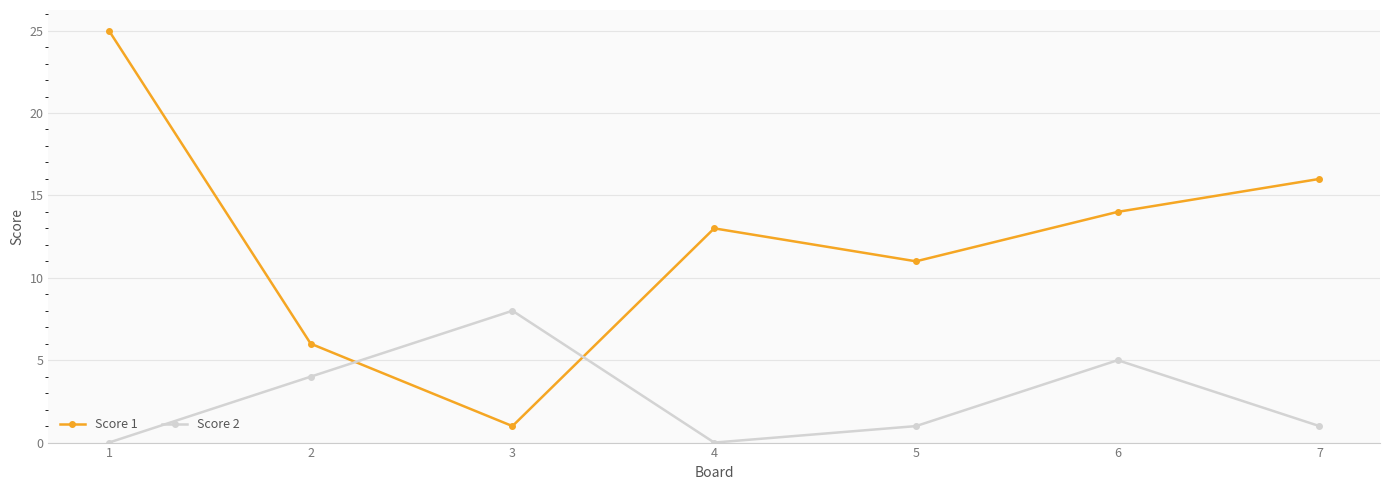

At which category is the sum across all series the highest?

1